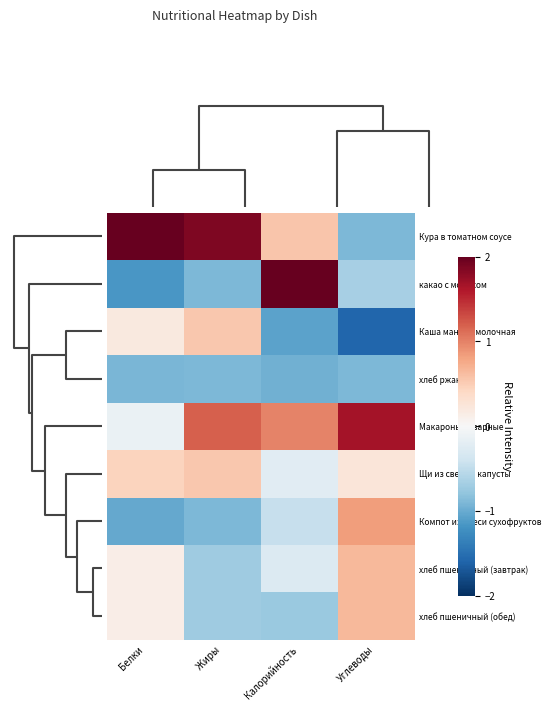

At how many categories does at least one series exceed 1?

4